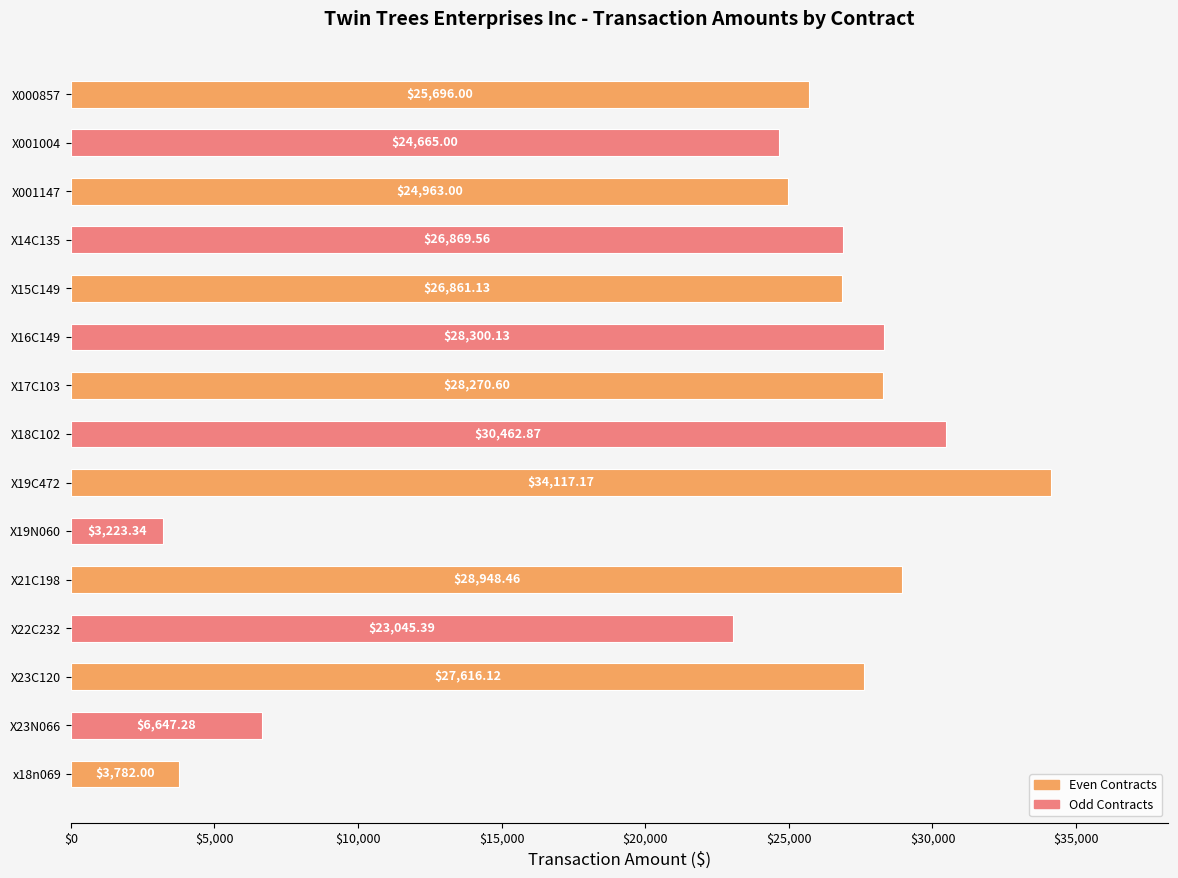

List the labels in order of value, largest first.

X19C472, X18C102, X21C198, X16C149, X17C103, X23C120, X14C135, X15C149, X000857, X001147, X001004, X22C232, X23N066, x18n069, X19N060